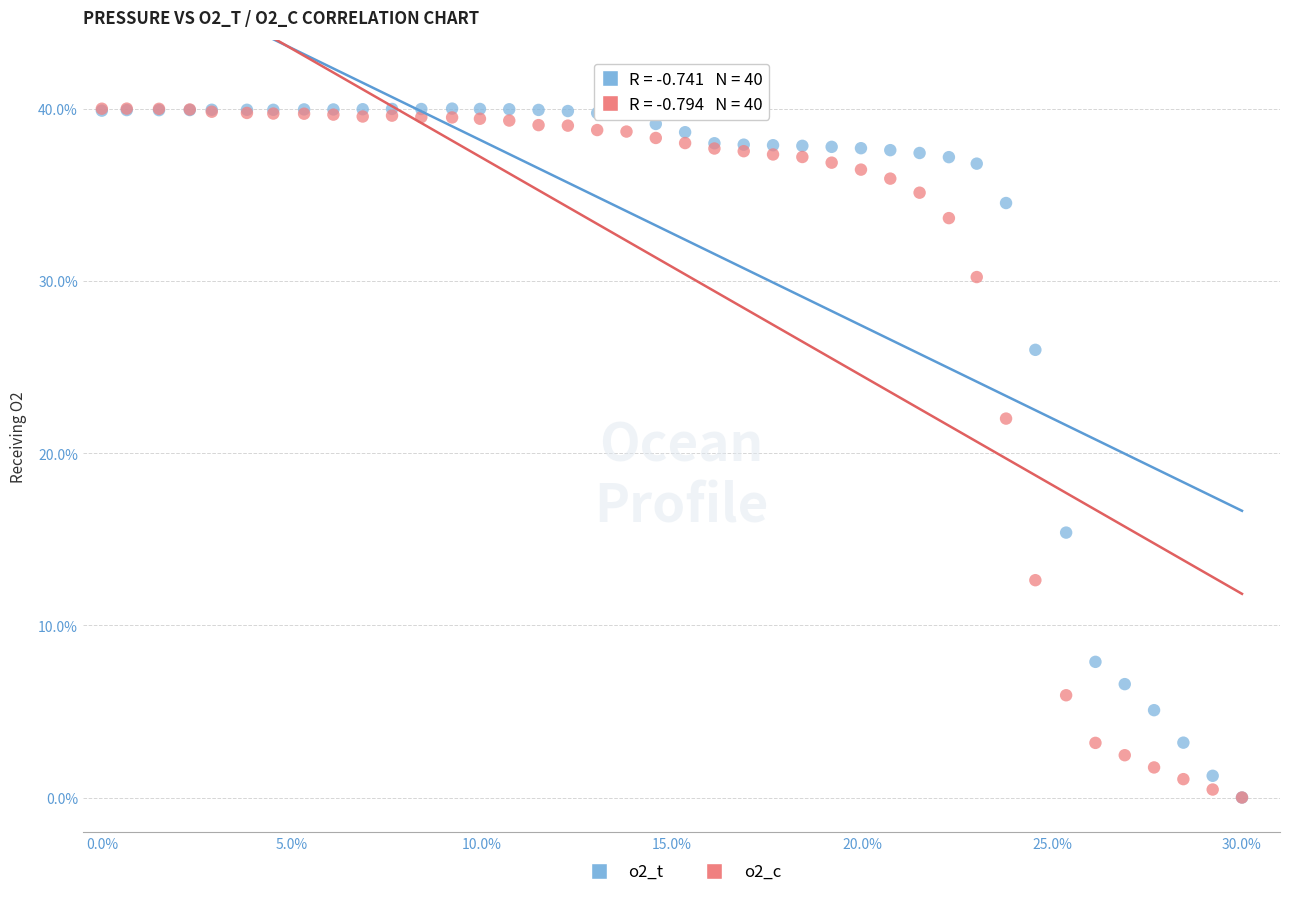

Across all series, what Y value is closest to 20?

22.0